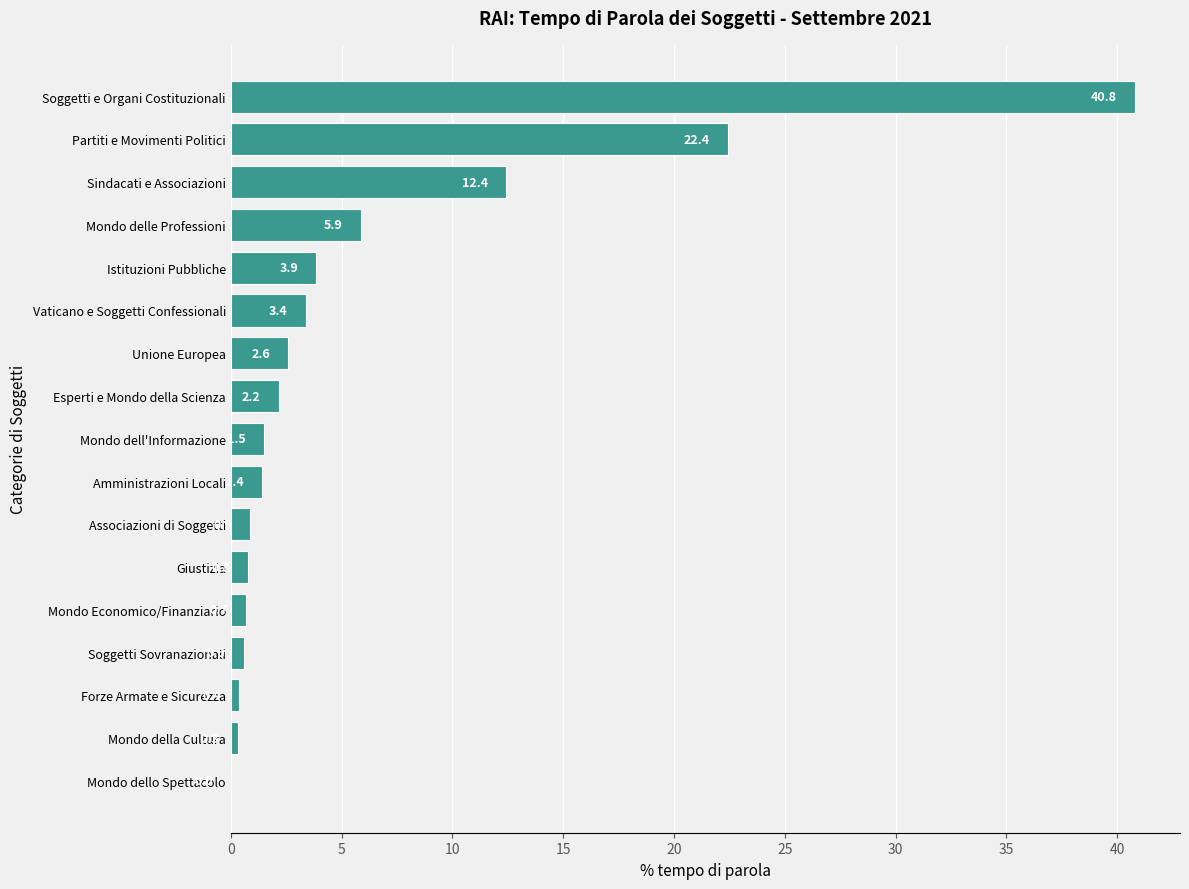

What is the change in value from Mondo della Cultura to Mondo Economico/Finanziario?

+0.4